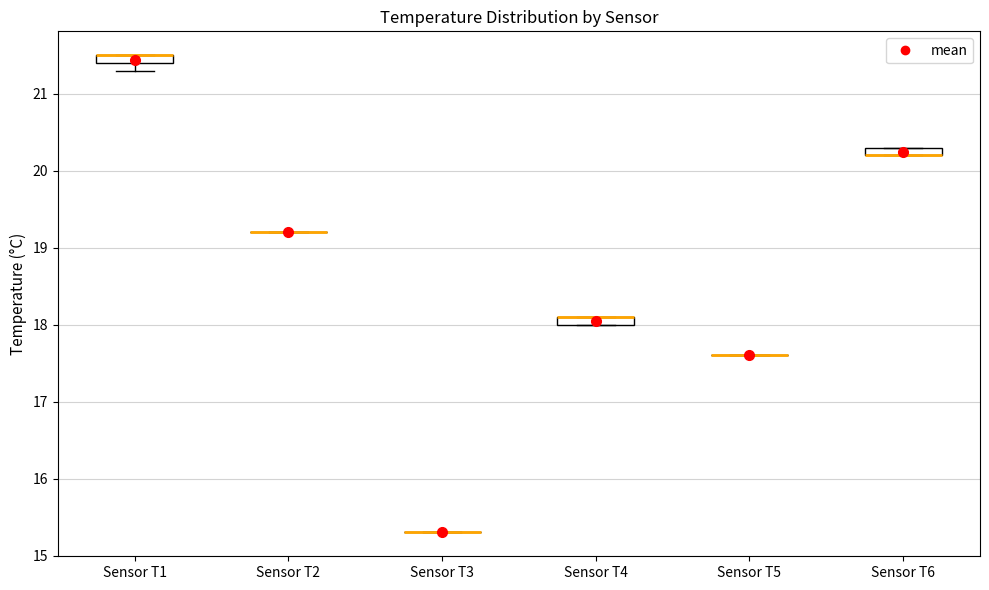

Where is the lower edge of the box for Sensor T1 on the y-axis? The values are not printed on the chart, so give them approximately, as read against the axis.

21.4